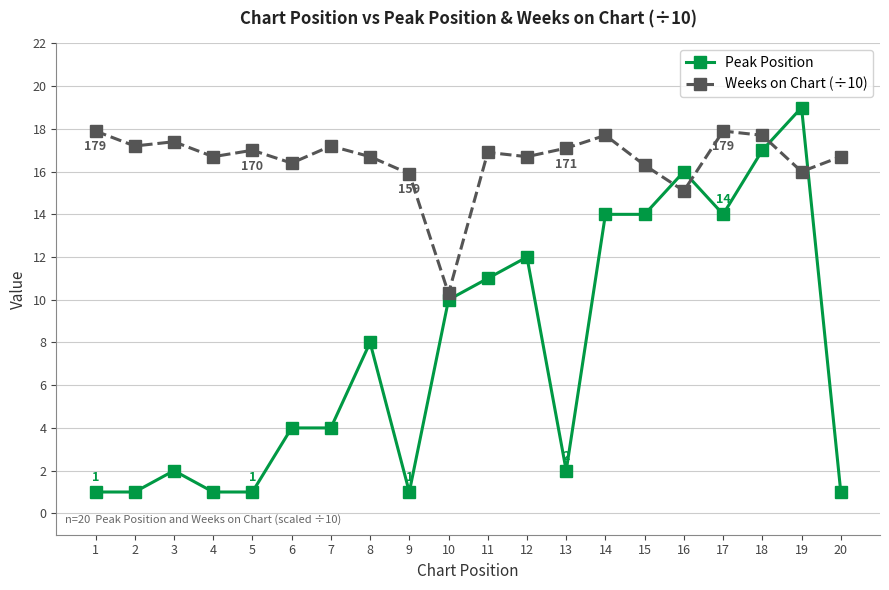

Which series has the largest total across all categories?

Weeks on Chart (÷10)